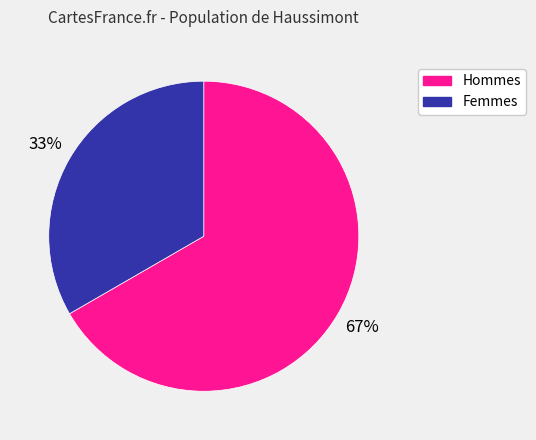

What is the largest slice in the pie chart?

Hommes